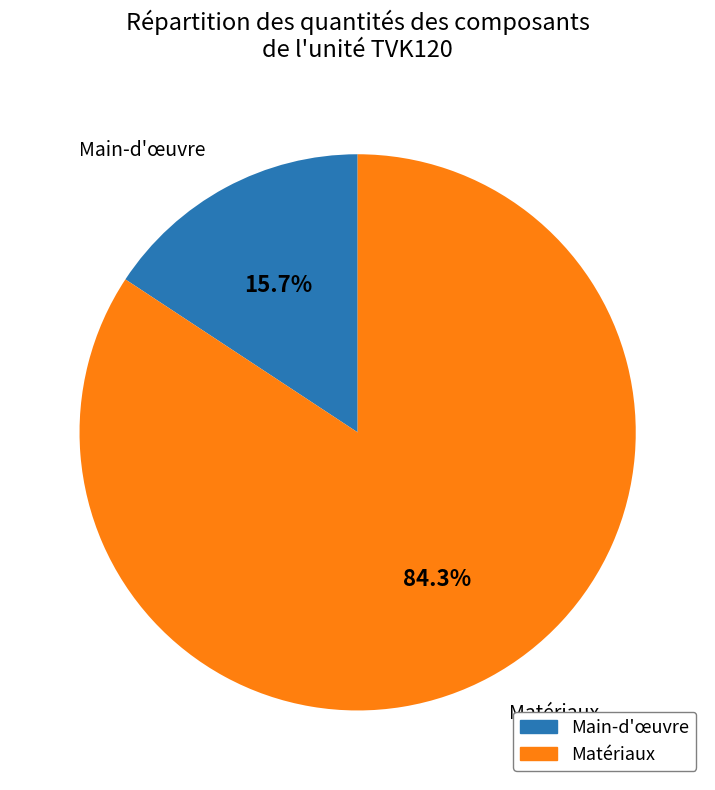

Is there a majority slice in this chart?

Yes